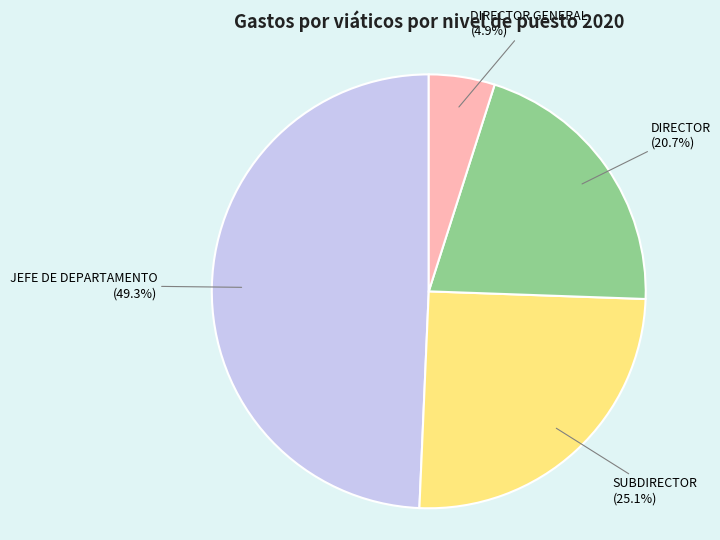

Is there a majority slice in this chart?

No